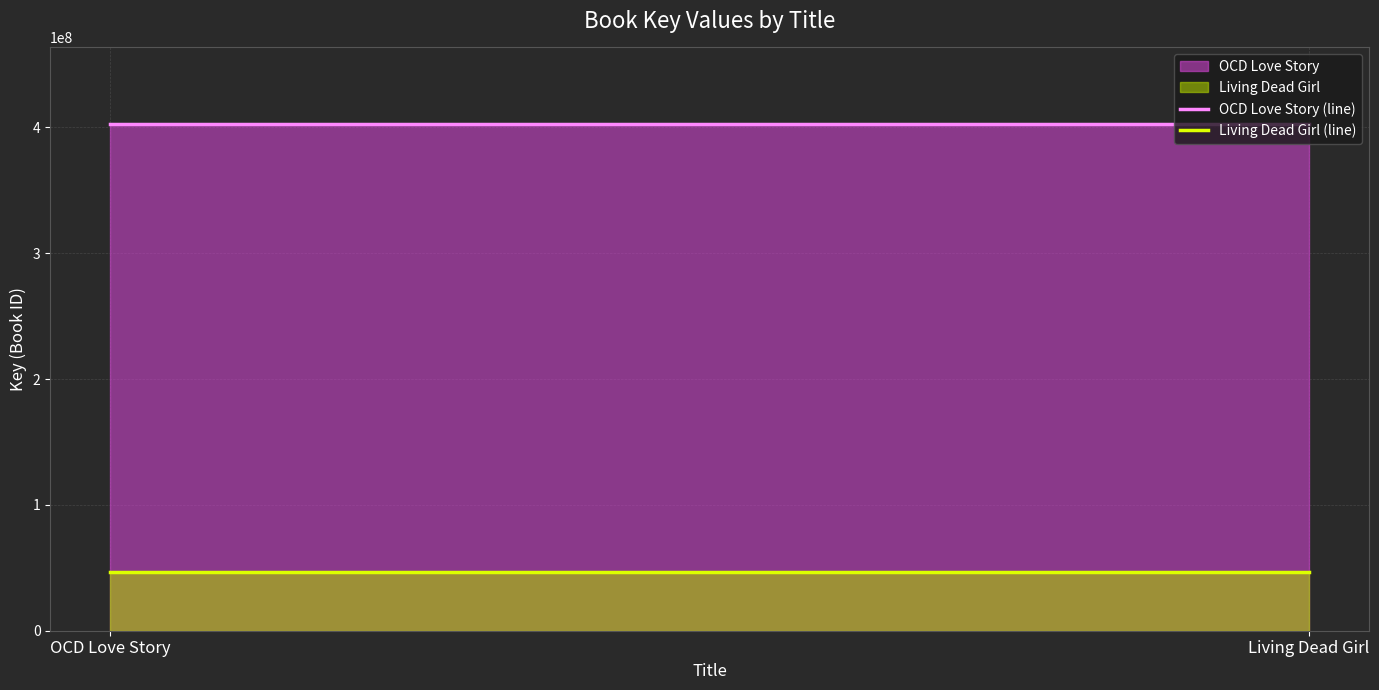

What position from the right is OCD Love Story?

2